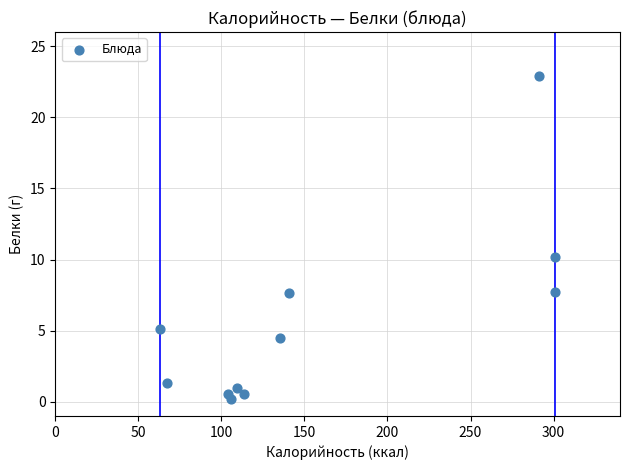

What Y value in the scatter plot is closest to 11?

10.2